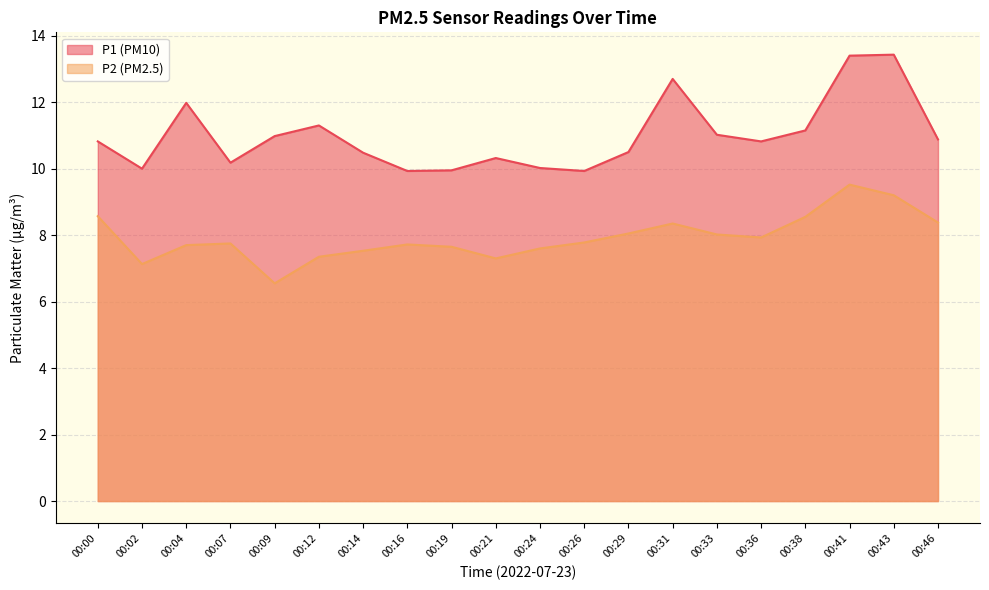

How many categories are shown in the chart?

20